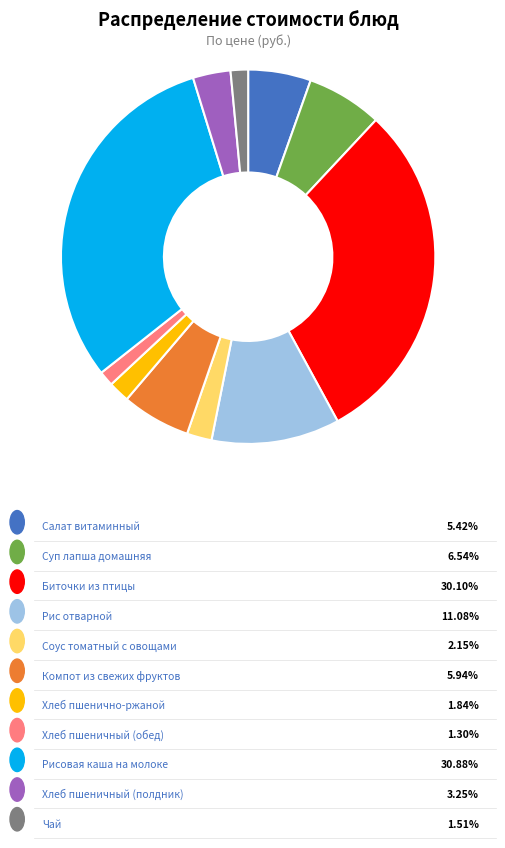

Is there any slice that represents more than half of the pie?

No